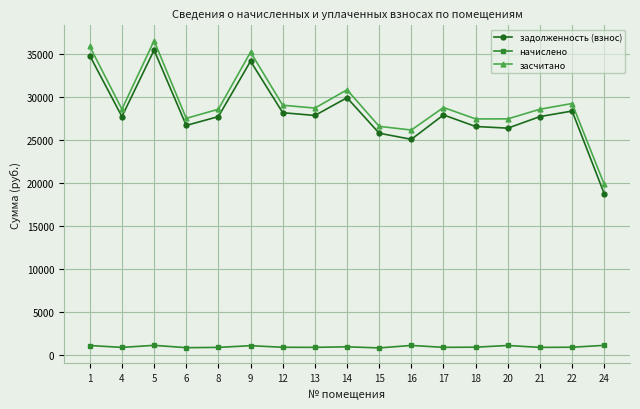

Is the value of задолженность (взнос) at 12 greater than the value of начислено at 16?

Yes